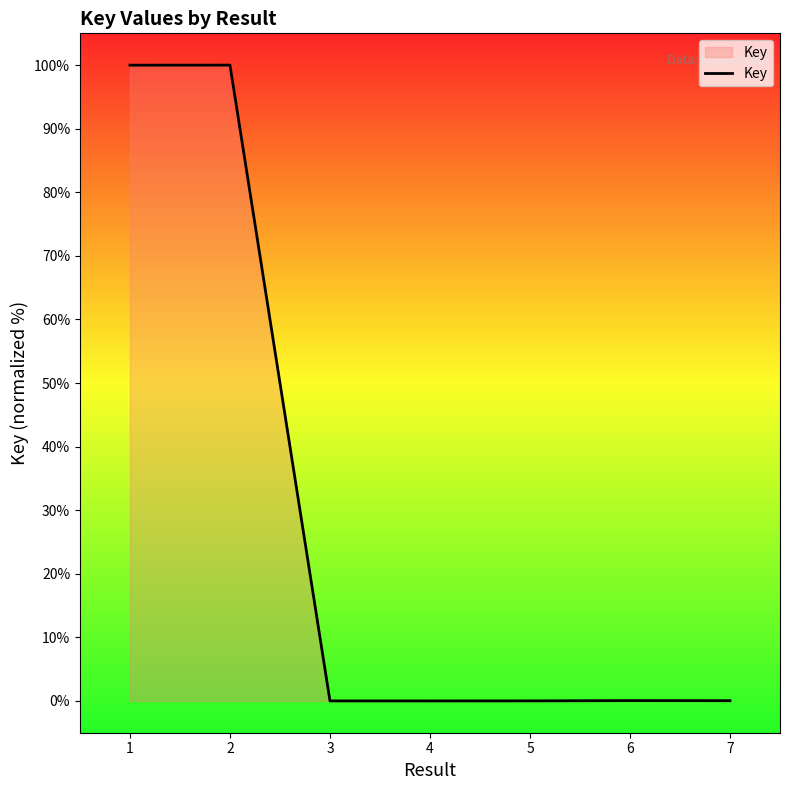

What is the sum of all values?

200.1